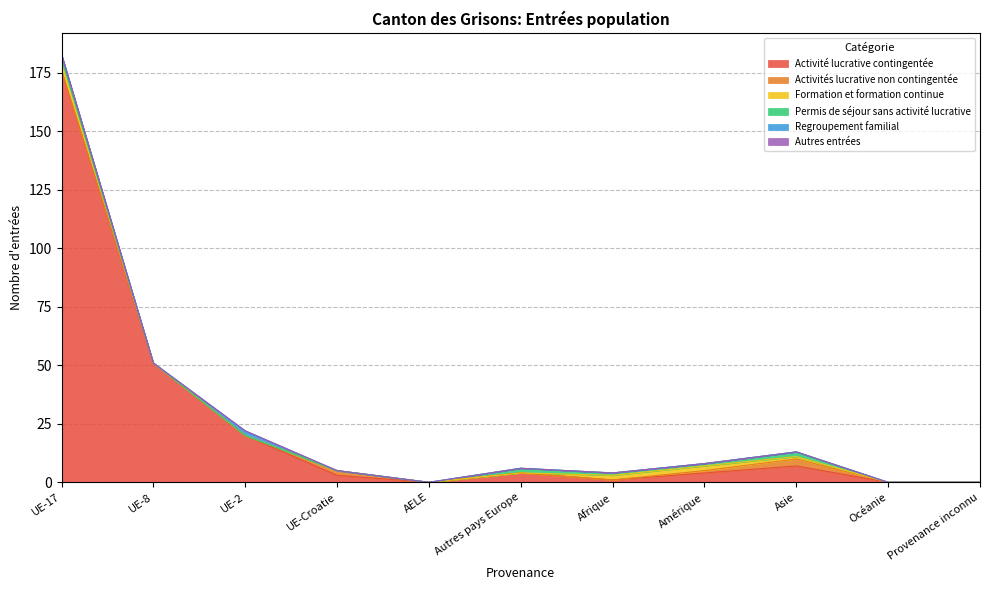

At Afrique, list the series in order from largest to smallest.

Formation et formation continue, Activité lucrative contingentée, Permis de séjour sans activité lucrative, Activités lucrative non contingentée, Regroupement familial, Autres entrées